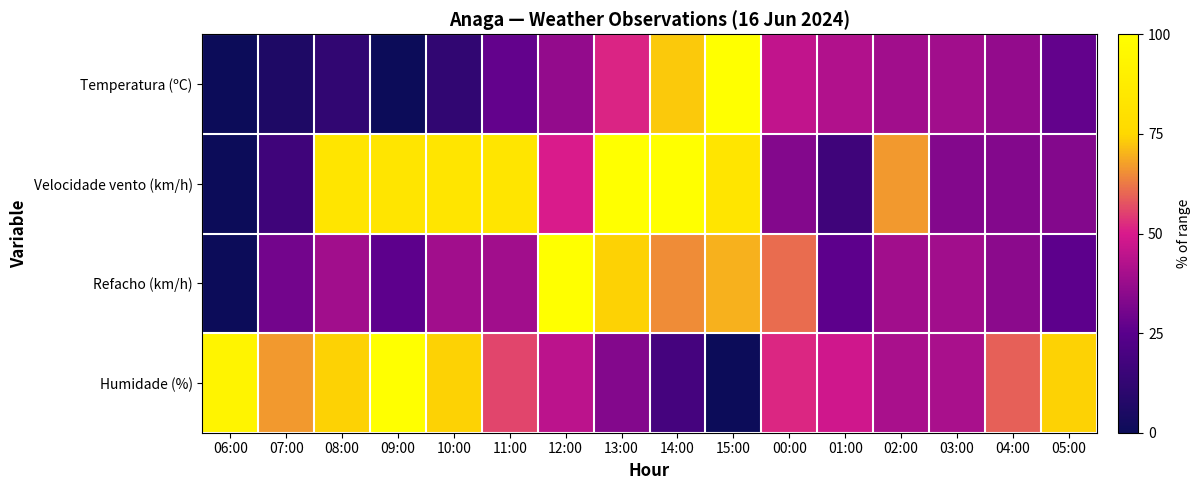

Which series has the largest total across all categories?

Velocidade vento (km/h)